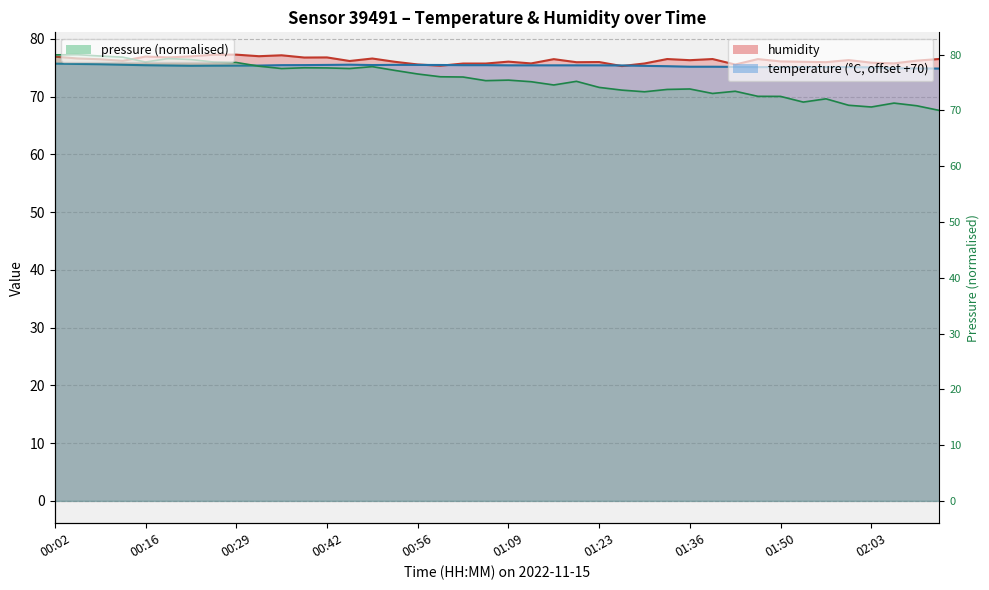

Is it true that humidity equals 76.8 at 00:39?

True